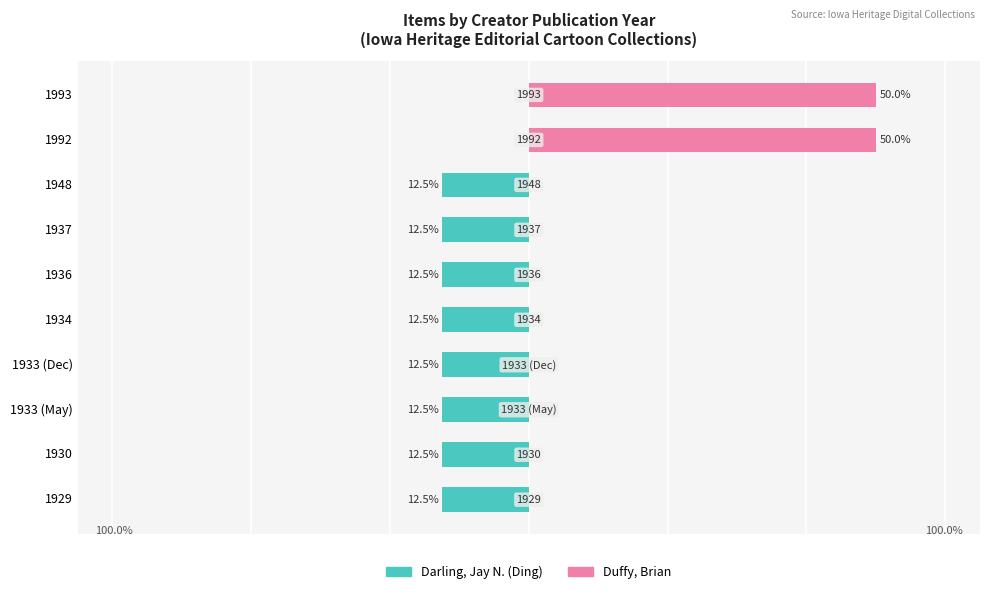

Is it true that Darling, Jay N. (Jay Norwood), 1876-1962 equals -6.7 at 8?

False